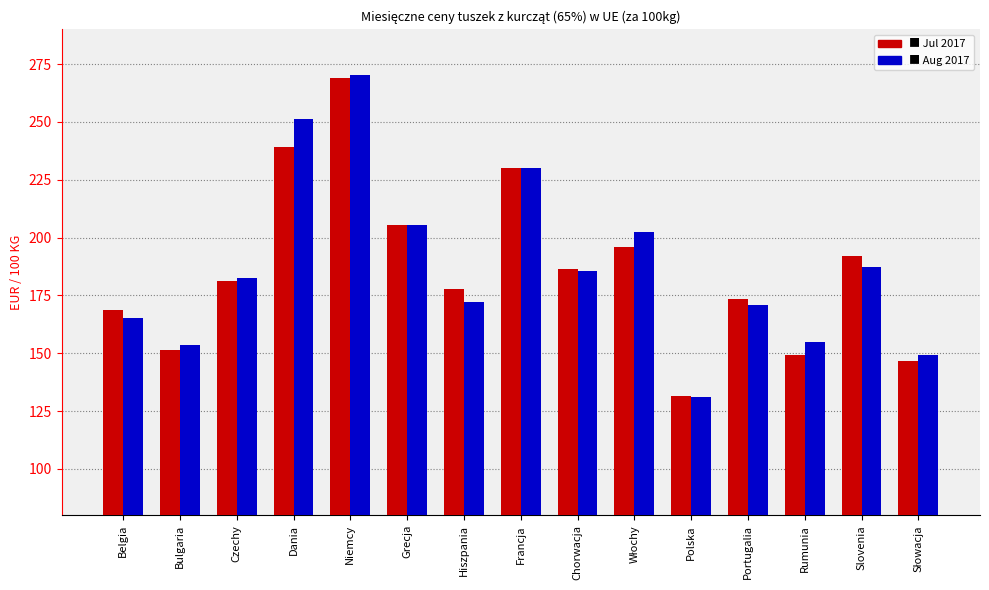

What is the total value across all series at Hiszpania?

350.3